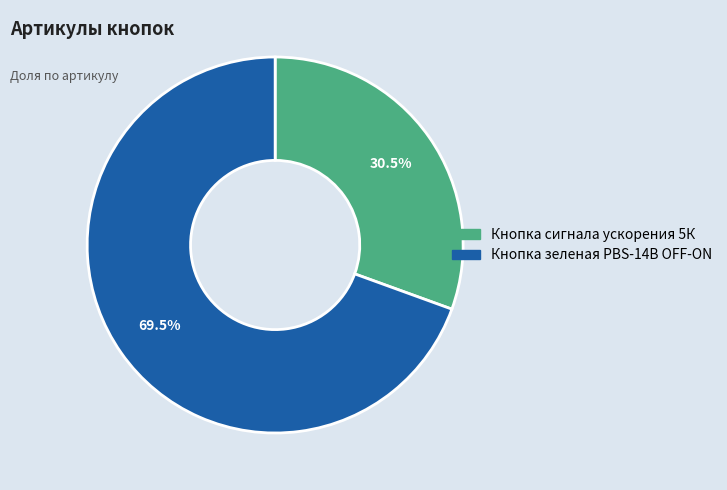

Is there a majority slice in this chart?

Yes